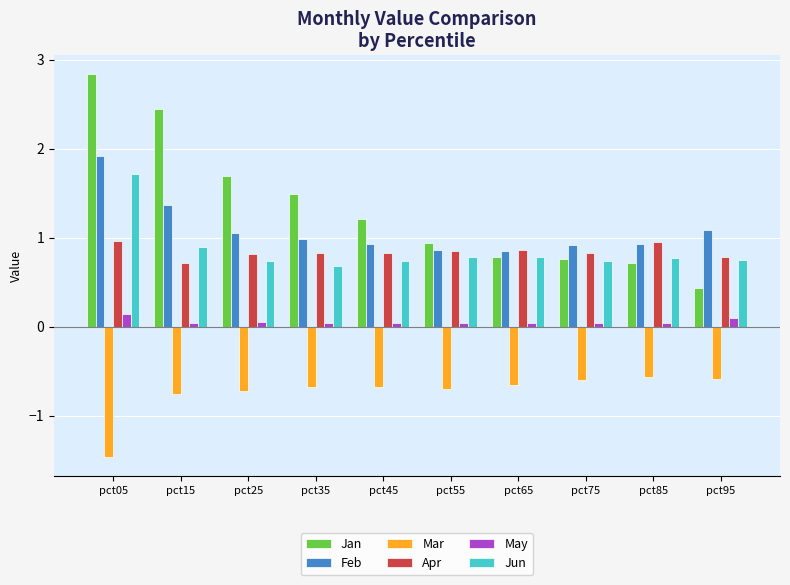

Is it true that Apr equals 1.4 at pct25?

False